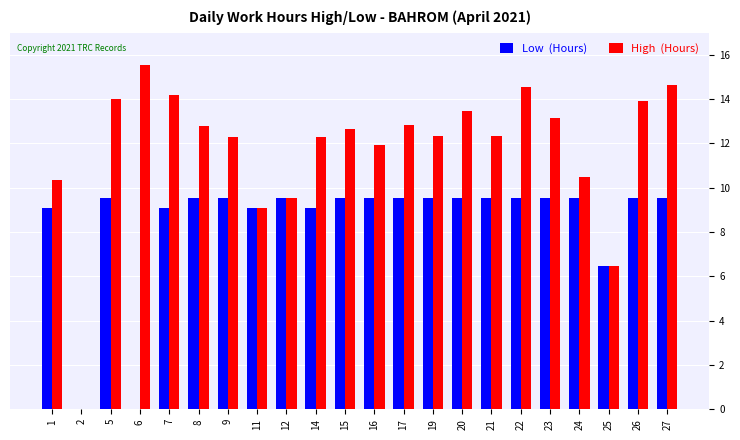

How many groups of bars are there?

22